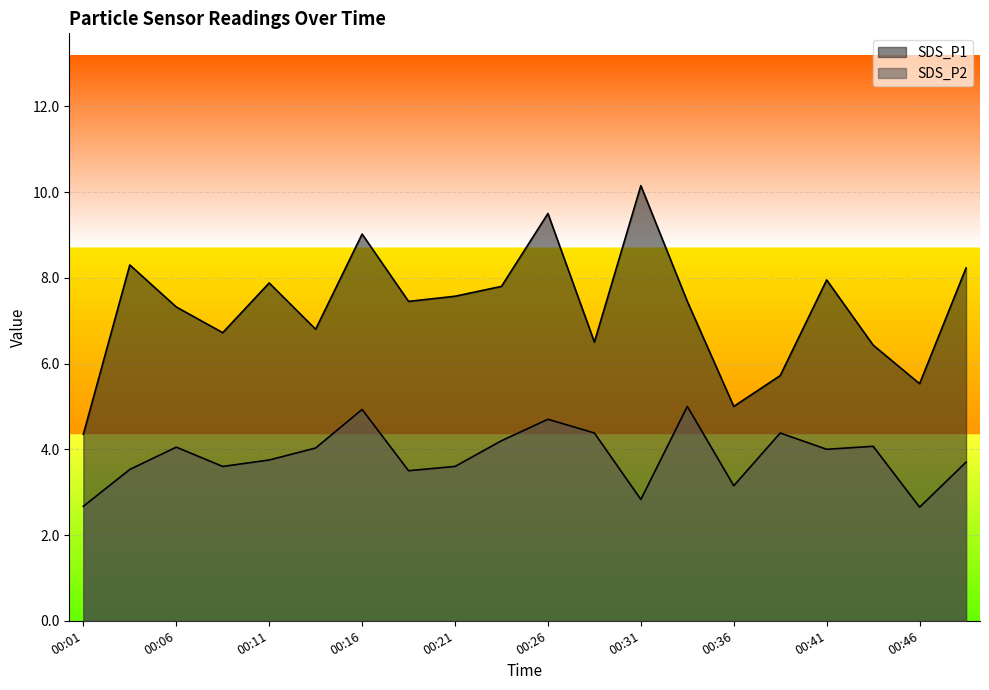

What is the highest value of the SDS_P2 series?

5.0